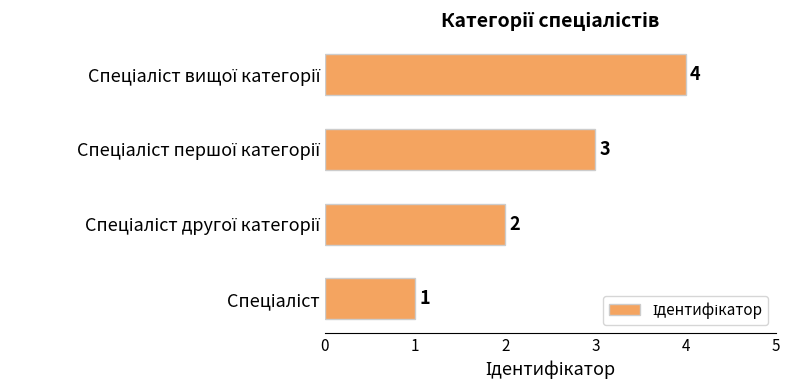

What is the sum of all values?

10